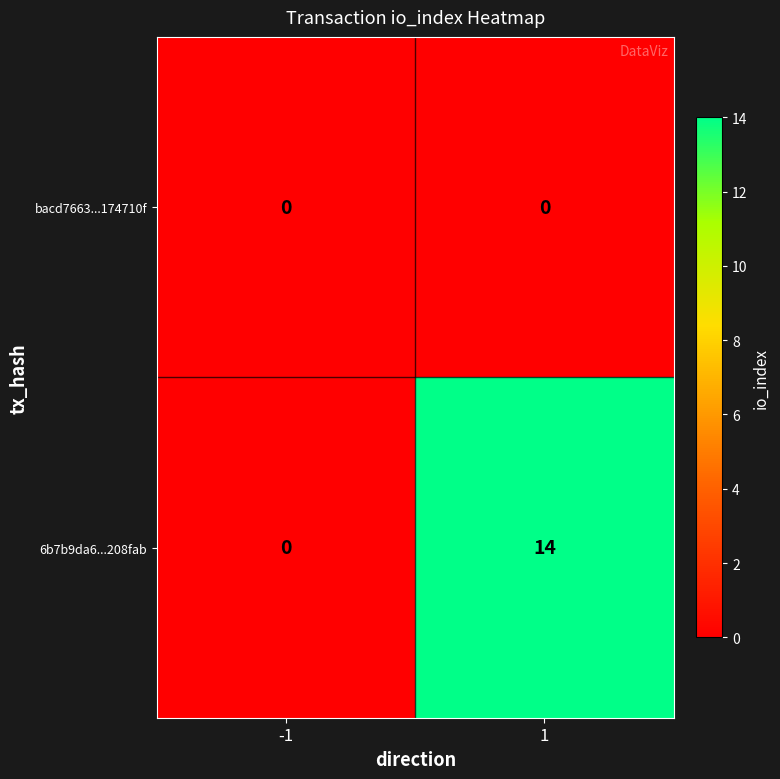

Is it true that bacd7663...174710f equals 0 at -1?

True